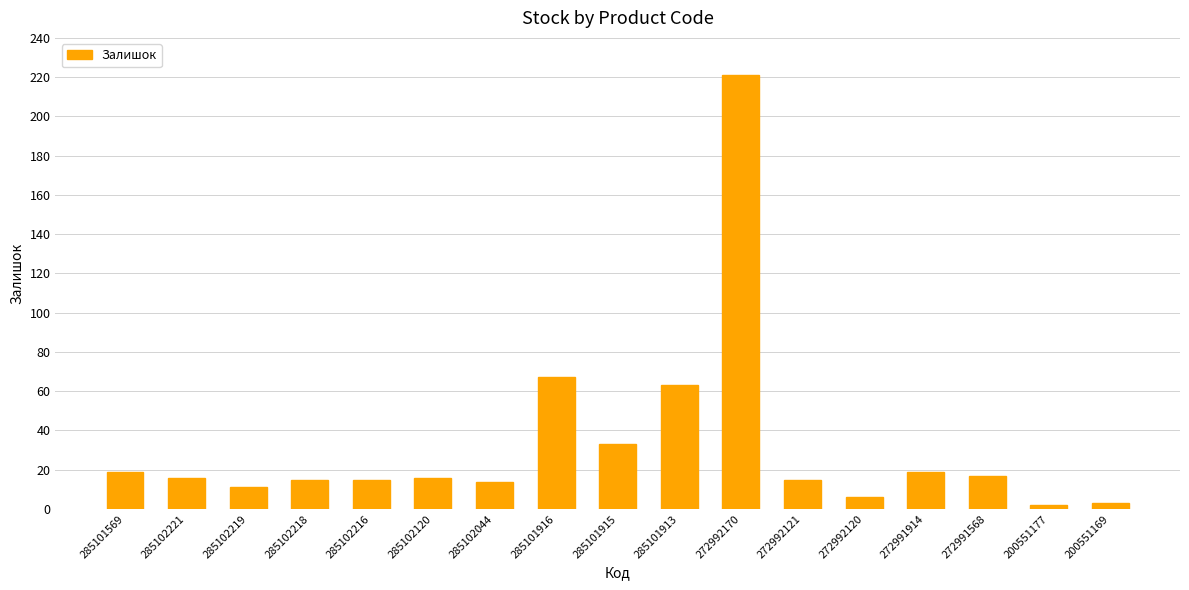

What is the difference between the second highest and second lowest values?

64